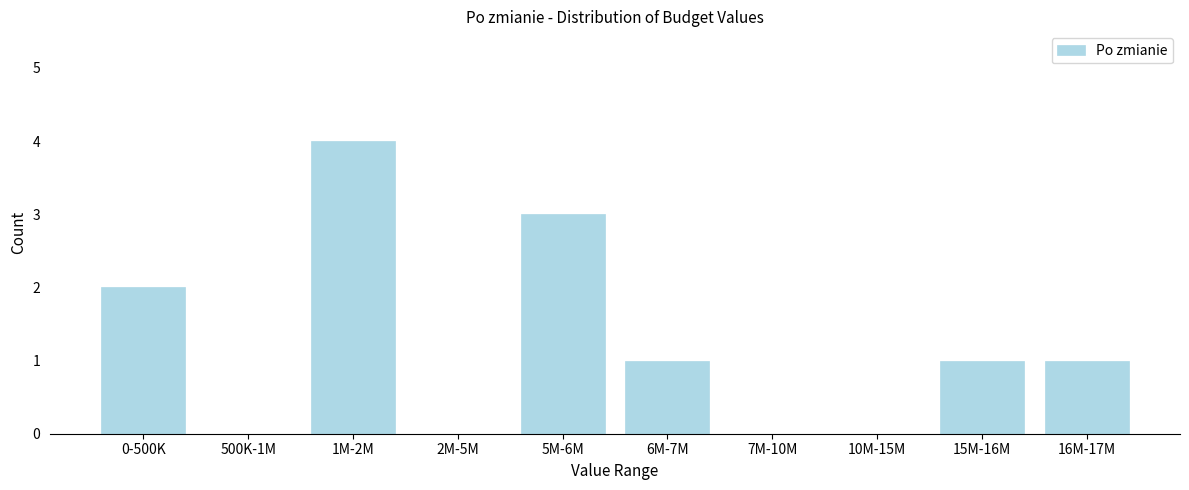

Reading left to right, transcribe all the data shown in this chart.

0-500K=2	500K-1M=0	1M-2M=4	2M-5M=0	5M-6M=3	6M-7M=1	7M-10M=0	10M-15M=0	15M-16M=1	16M-17M=1